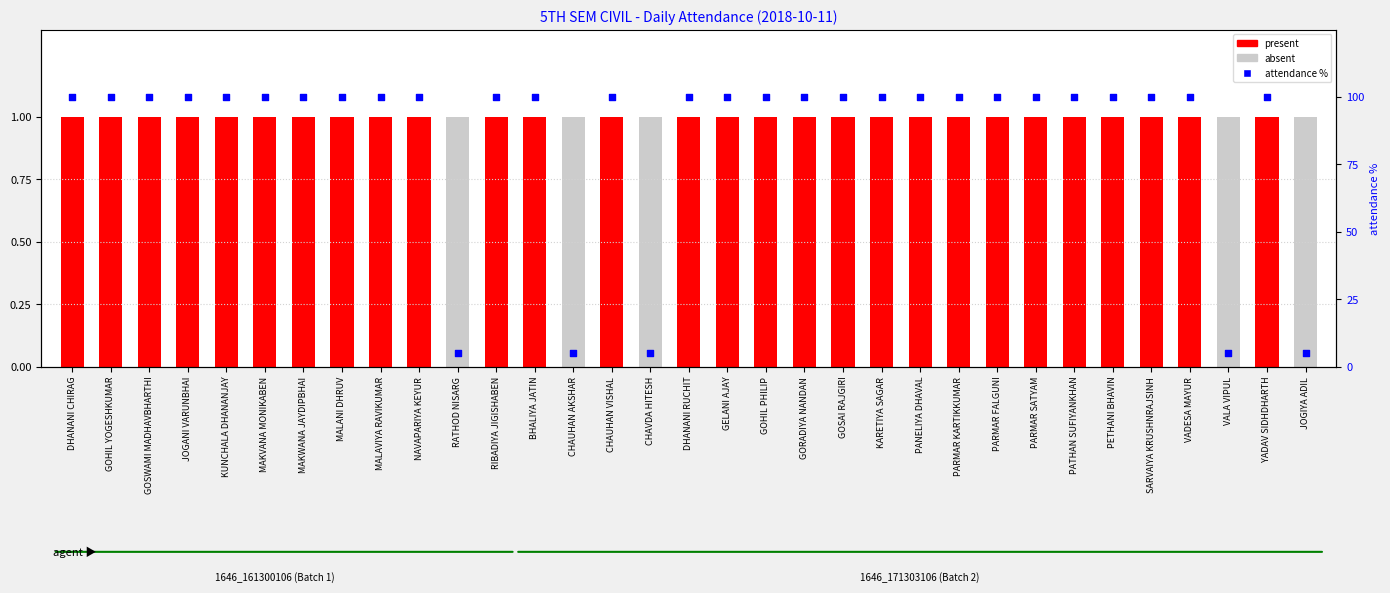

Which series contains the highest Y value?

Absent